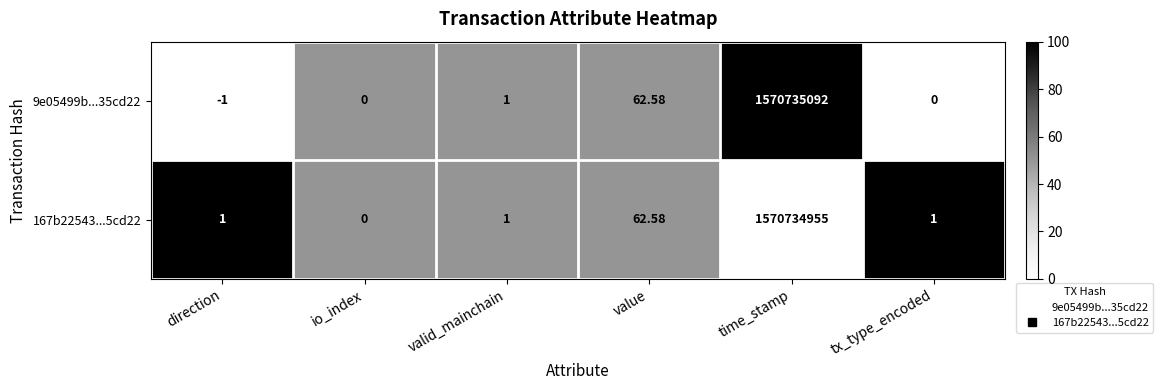

Is the value of 9e05499b...35cd22 at tx_type_encoded greater than the value of 167b22543...5cd22 at value?

No